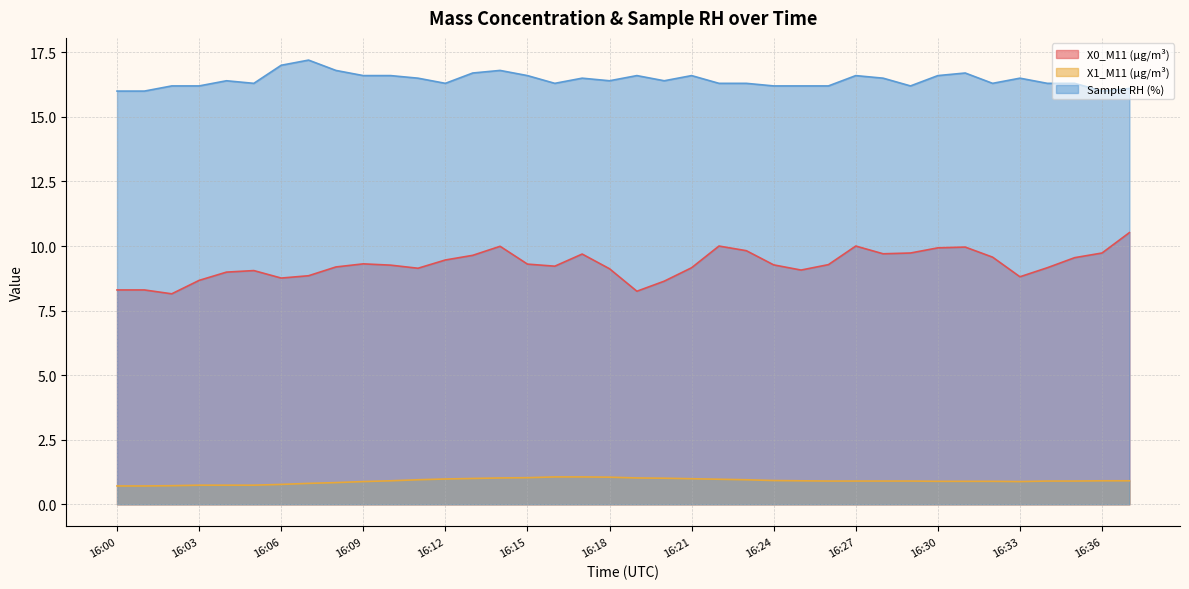

What is the value of the X1_M11 (μg/m³) point at the 5th from the left?

0.7